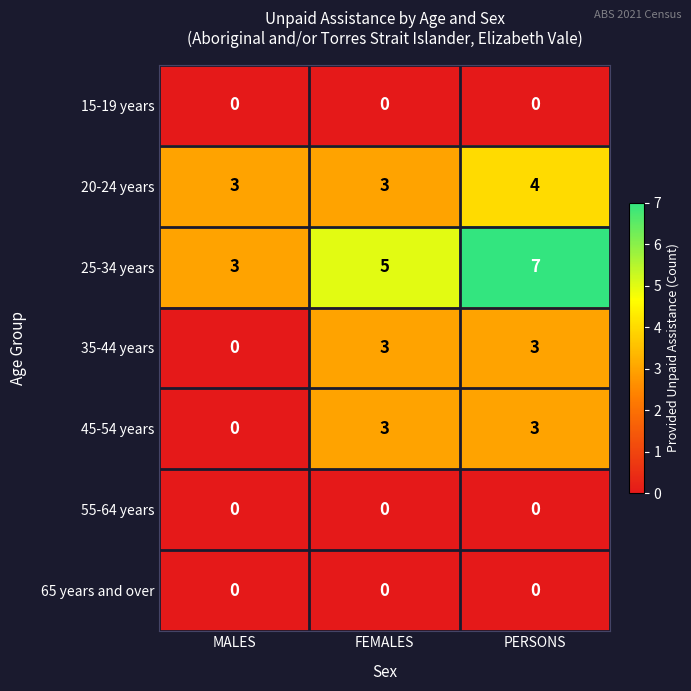

What is the difference between the highest and lowest values at PERSONS?

7